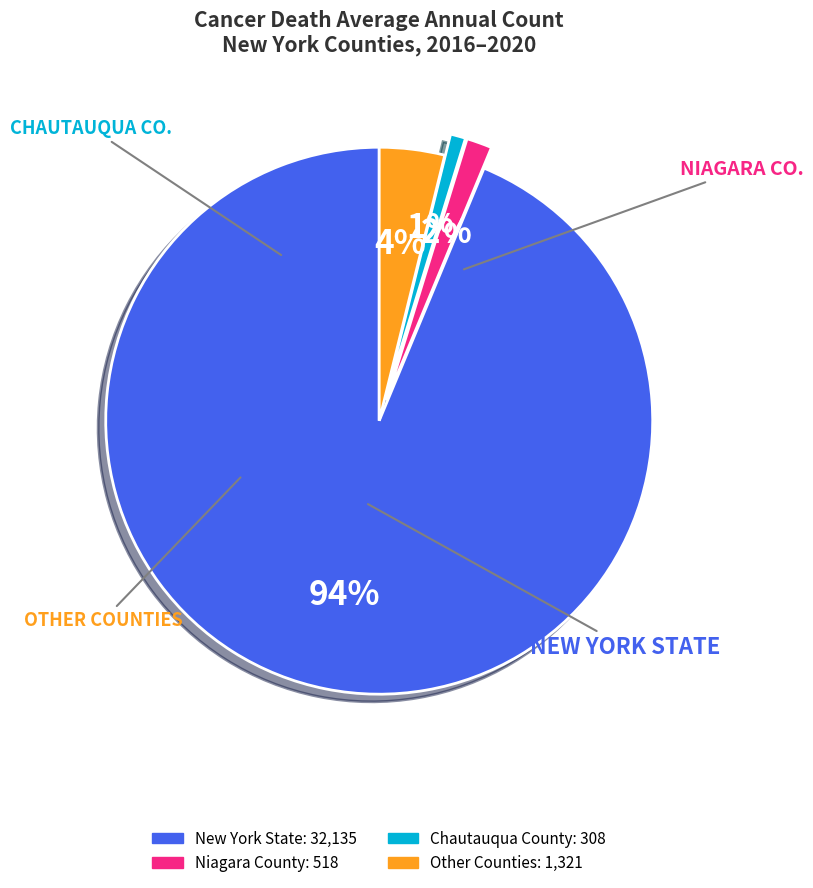

Is there a majority slice in this chart?

Yes